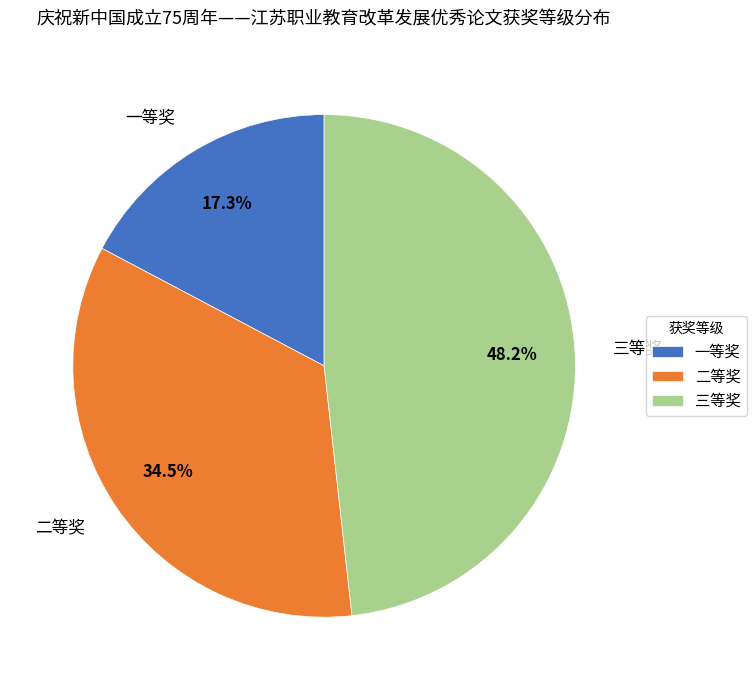

To the nearest percent, what is the average slice percentage?

33%